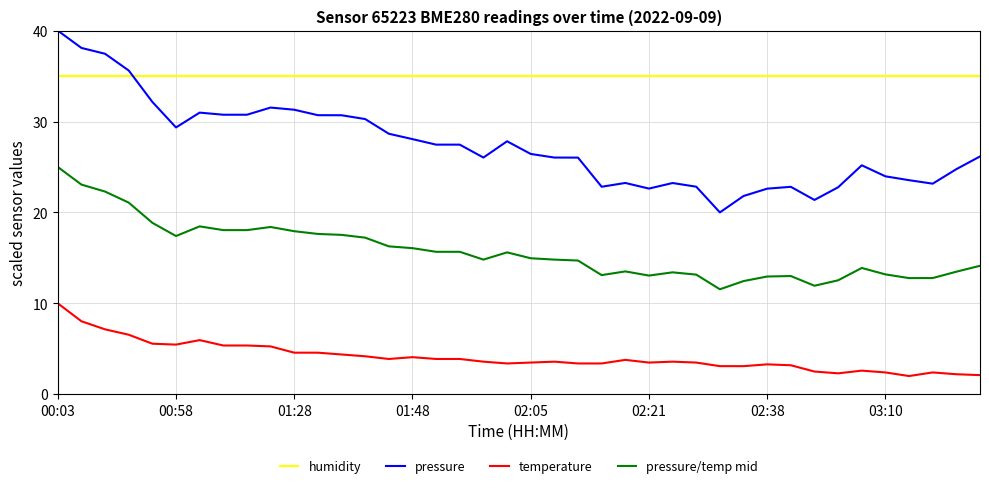

Which series has the largest total across all categories?

humidity